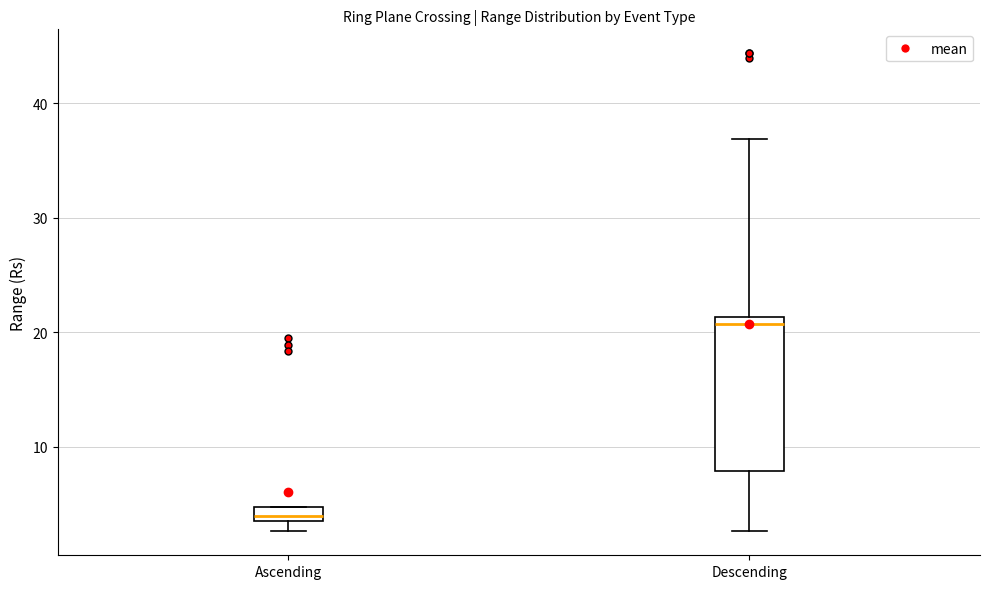

Which box is the tallest, from its lower edge to its upper edge?

Descending